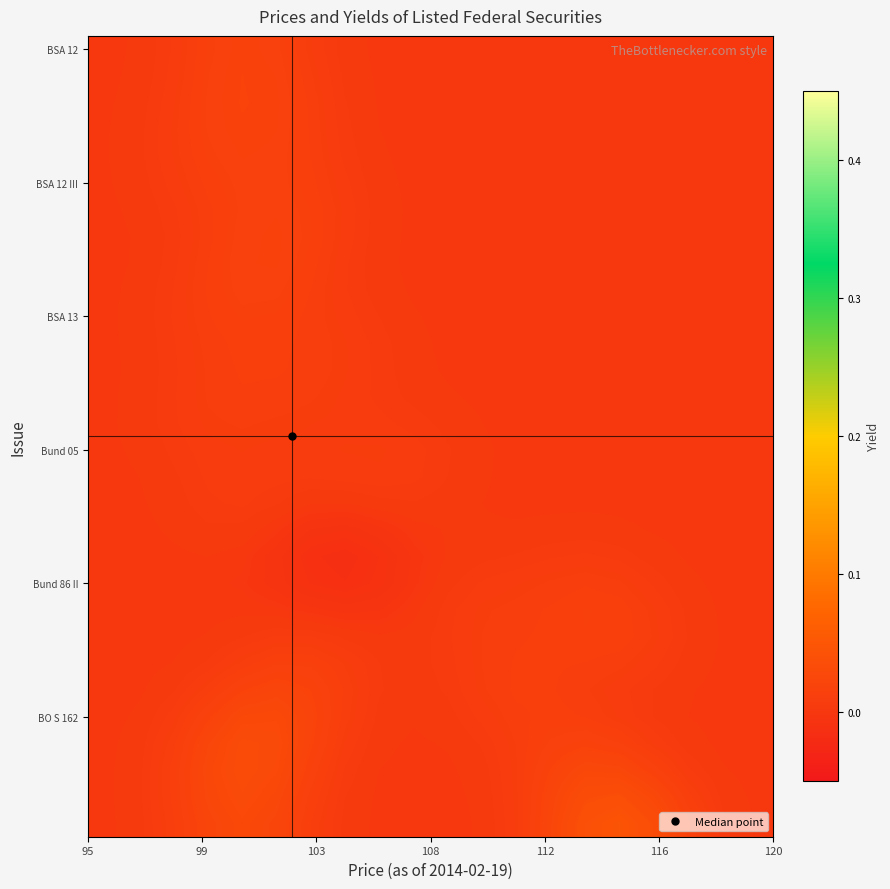

At how many categories does at least one series exceed 0?

20